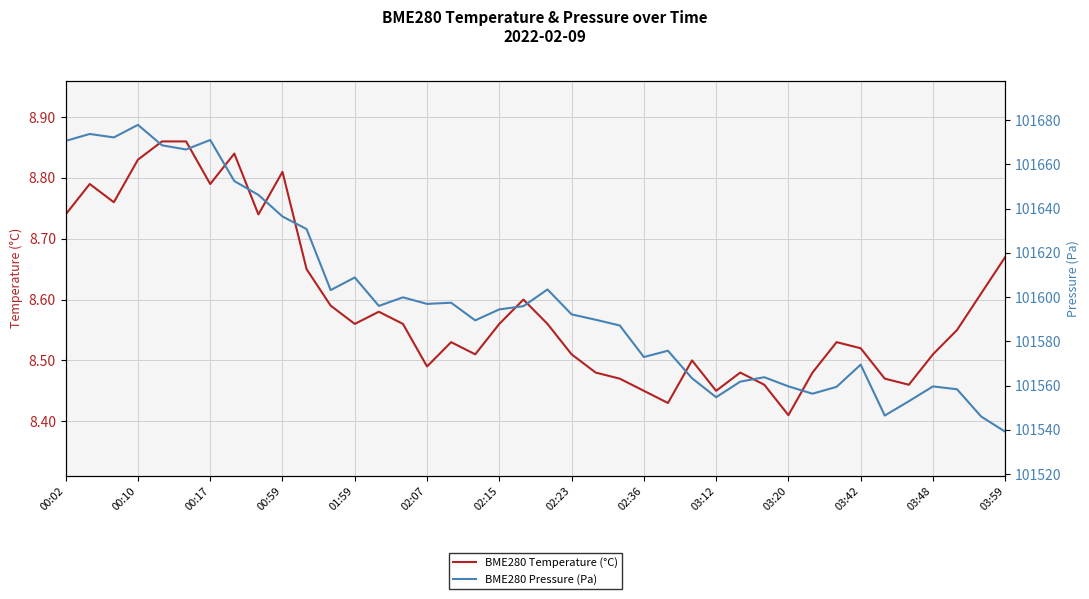

True or false: BME280 Temperature (°C) and BME280 Pressure (Pa) intersect in this chart.

False